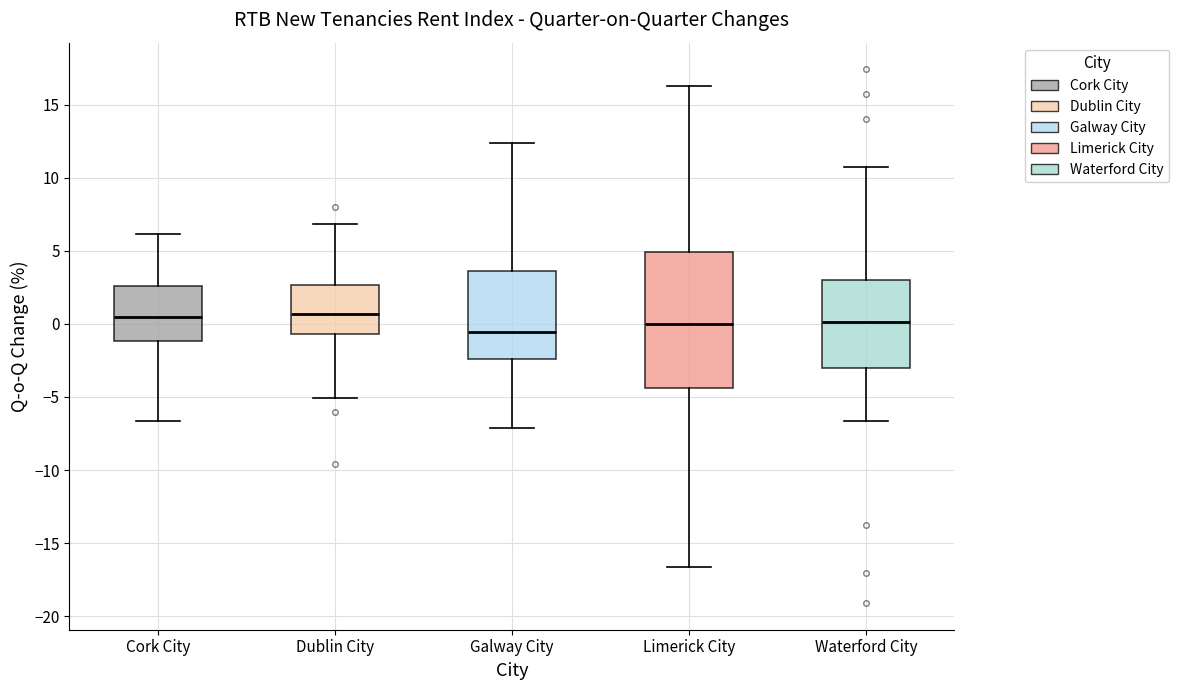

Which box has the lowest median line?

Galway City